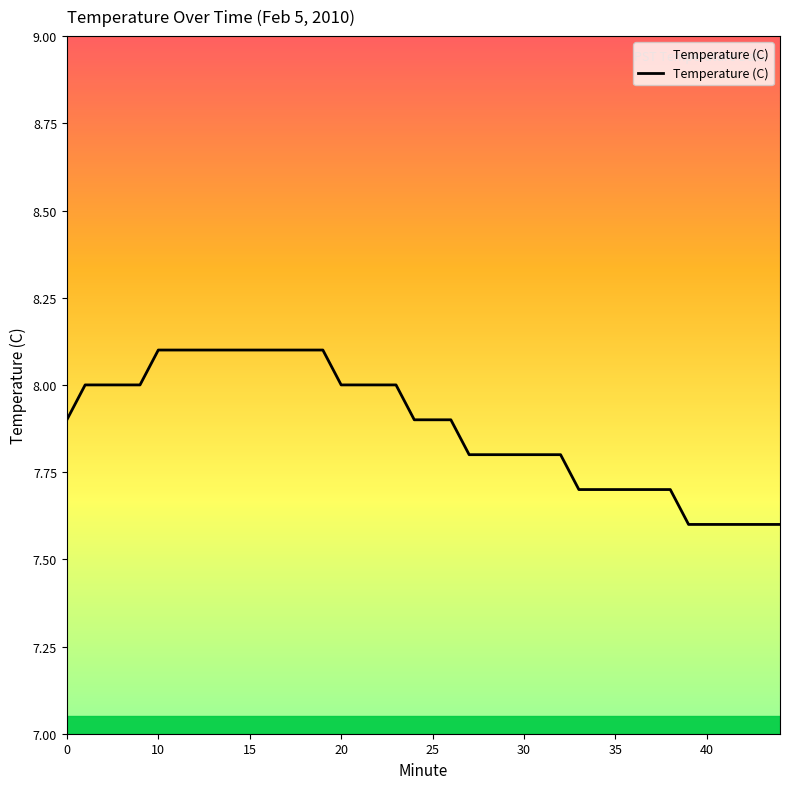

What is the minimum value shown in the chart?

7.6